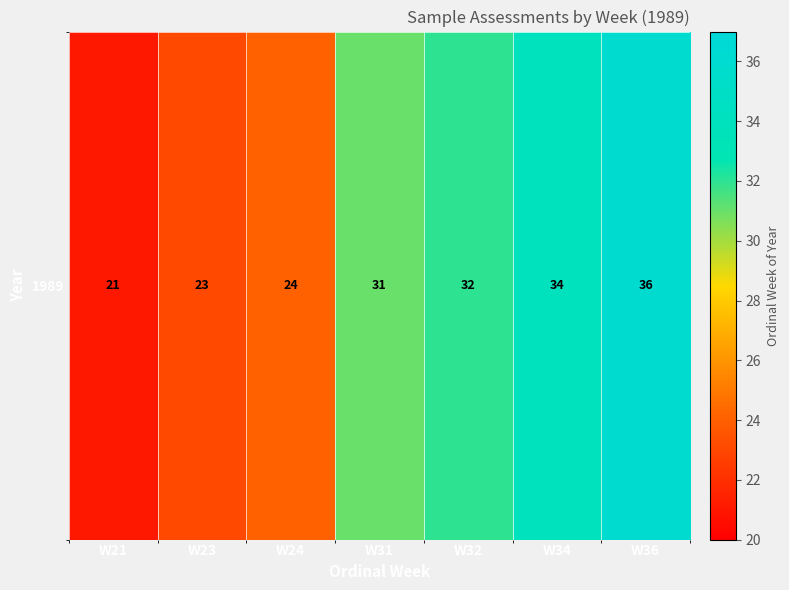

Which has a higher value, W34 or W32?

W34